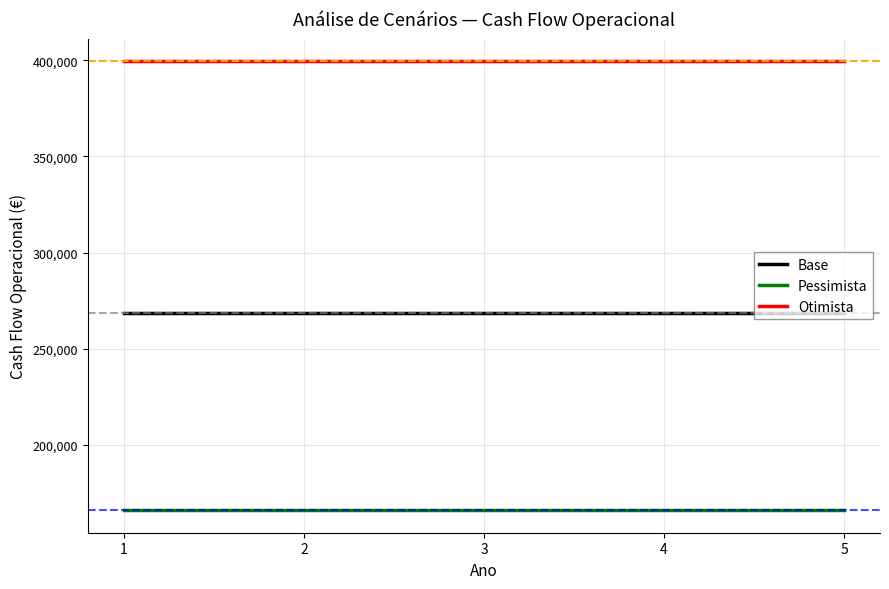

Reading left to right, extract all data points from this chart.

Base: 1=268500	2=268500	3=268500	4=268500	5=268500
Pessimista: 1=165800	2=165800	3=165800	4=165800	5=165800
Otimista: 1=399700	2=399700	3=399700	4=399700	5=399700